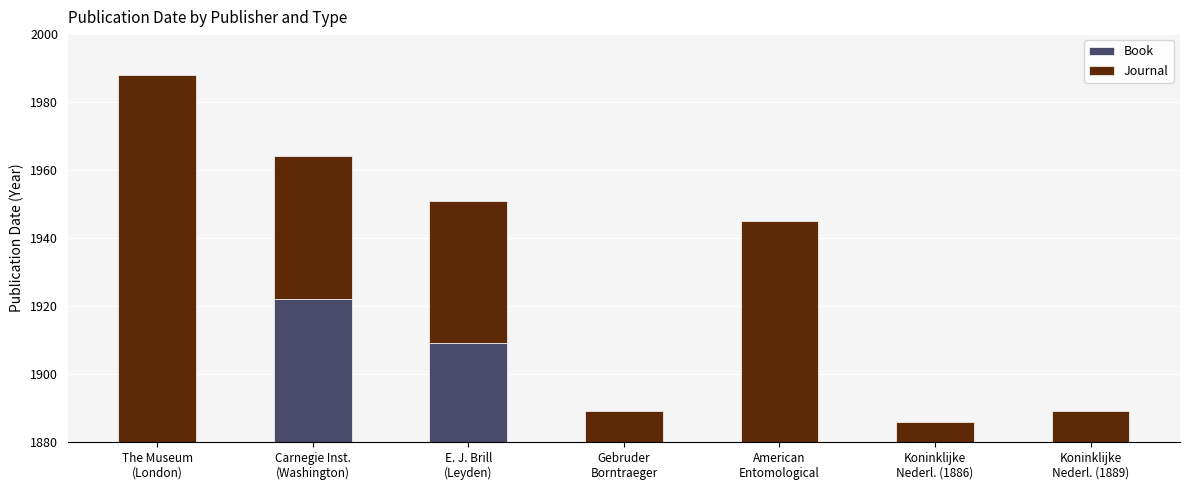

Are the bars horizontal?

No